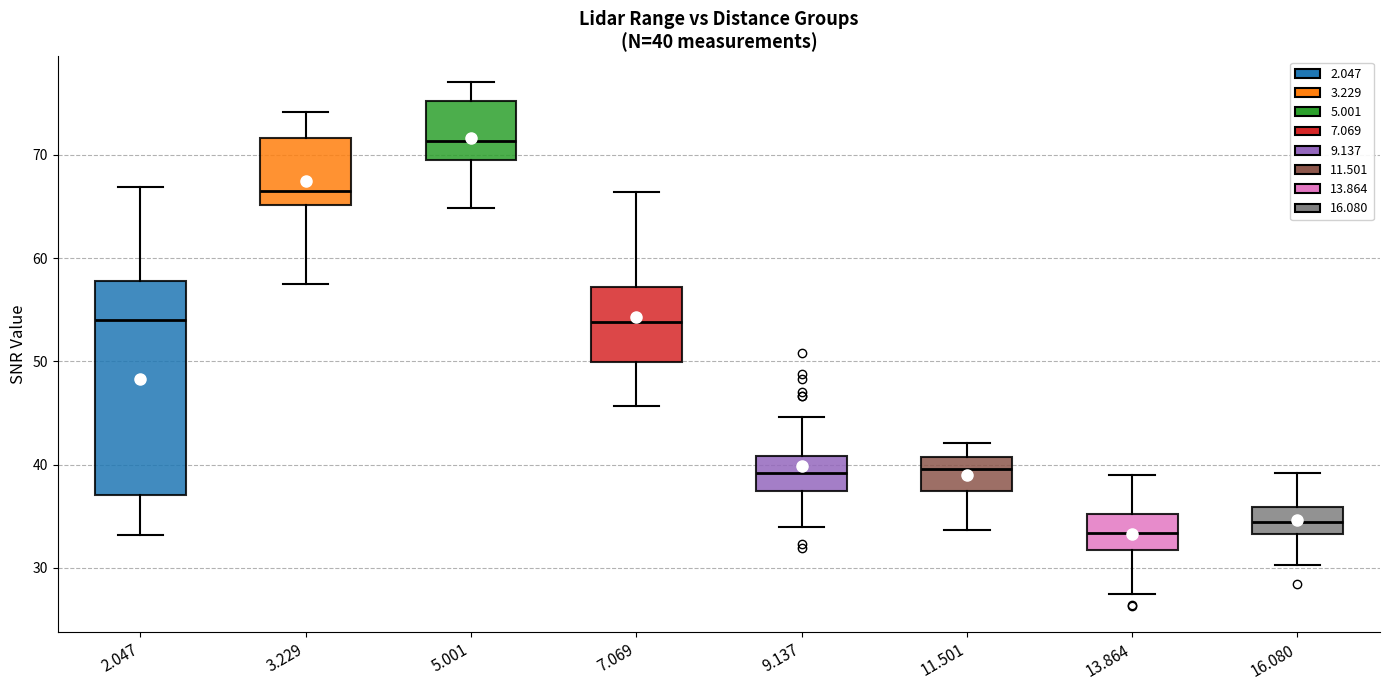

Which box is the tallest, from its lower edge to its upper edge?

2.047